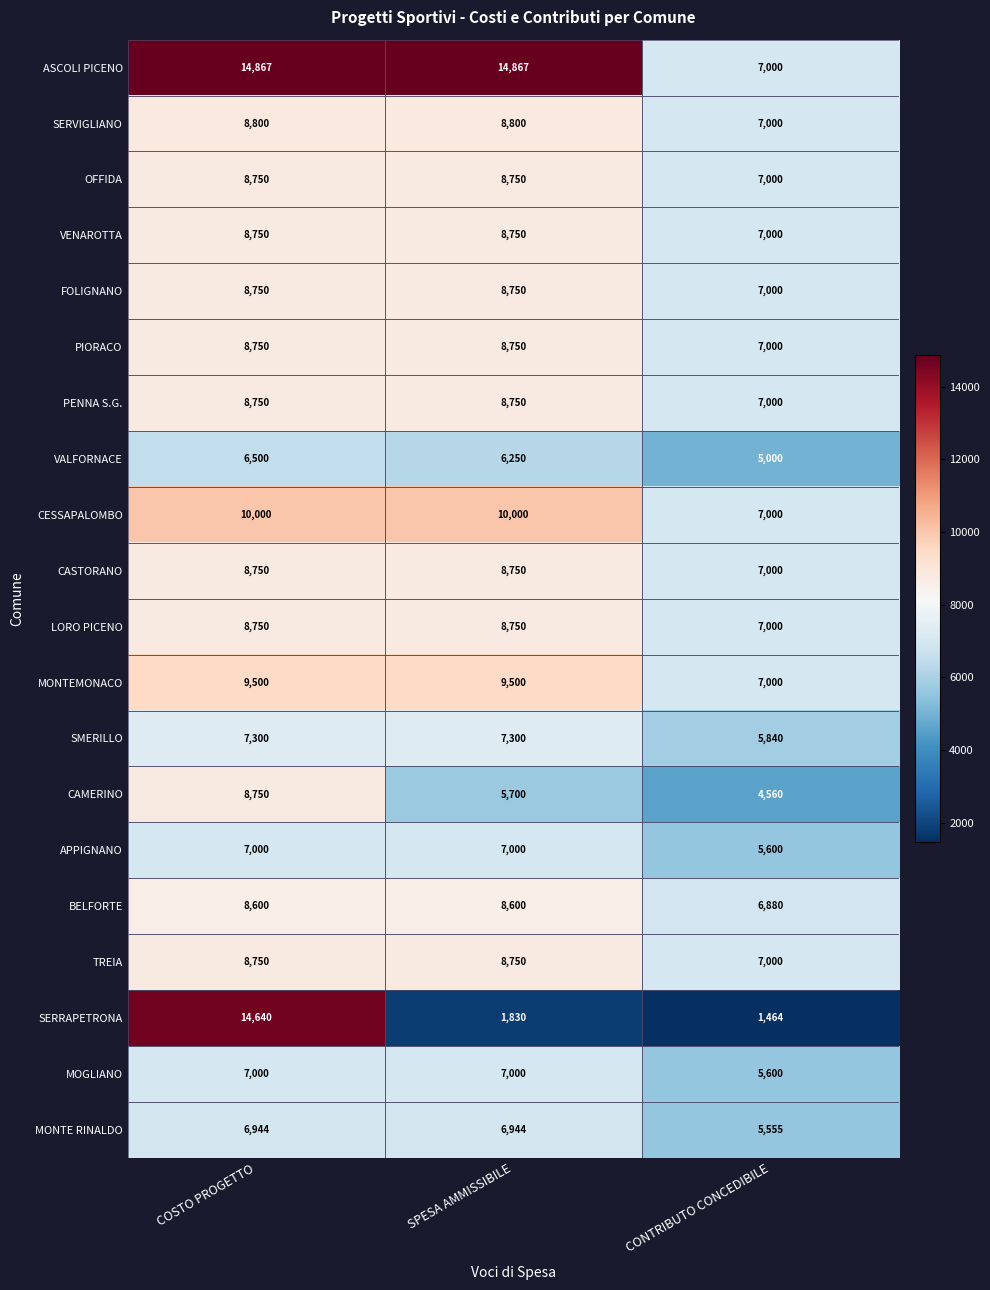

At which category is the sum across all series the highest?

COSTO PROGETTO